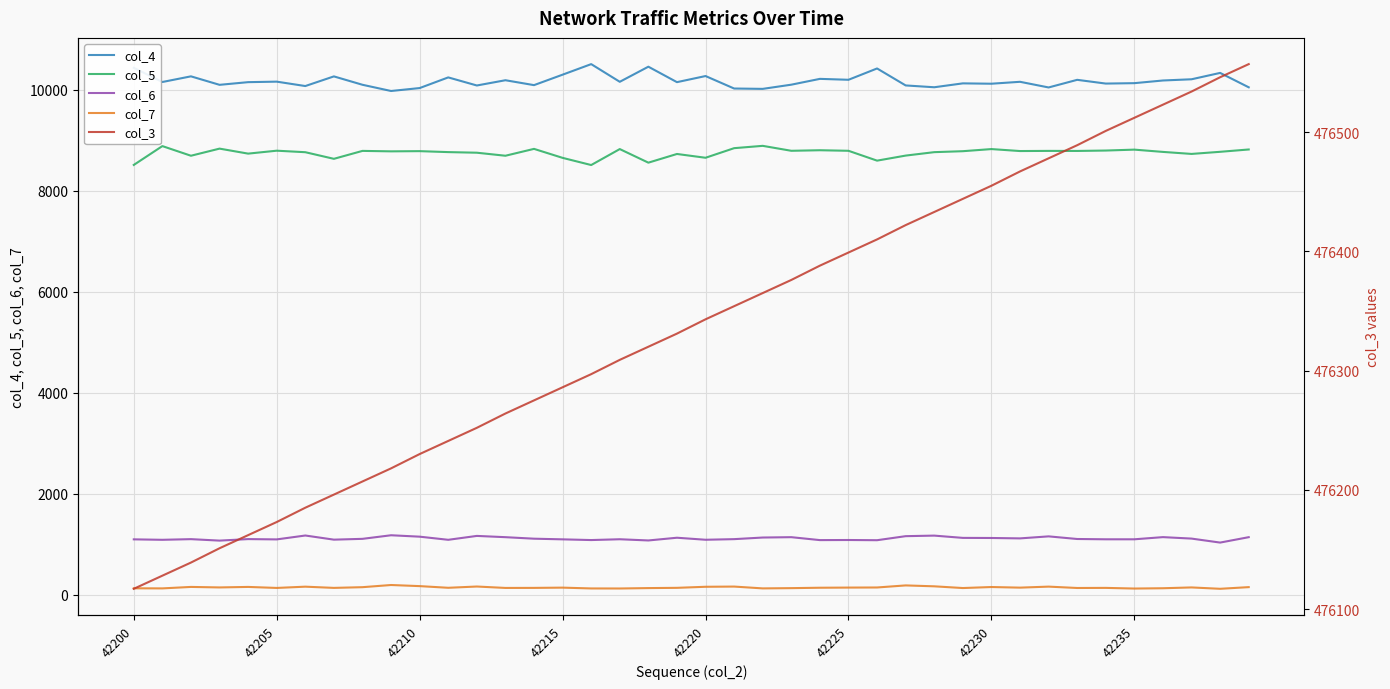

Which series has the widest spread of values?

col_4